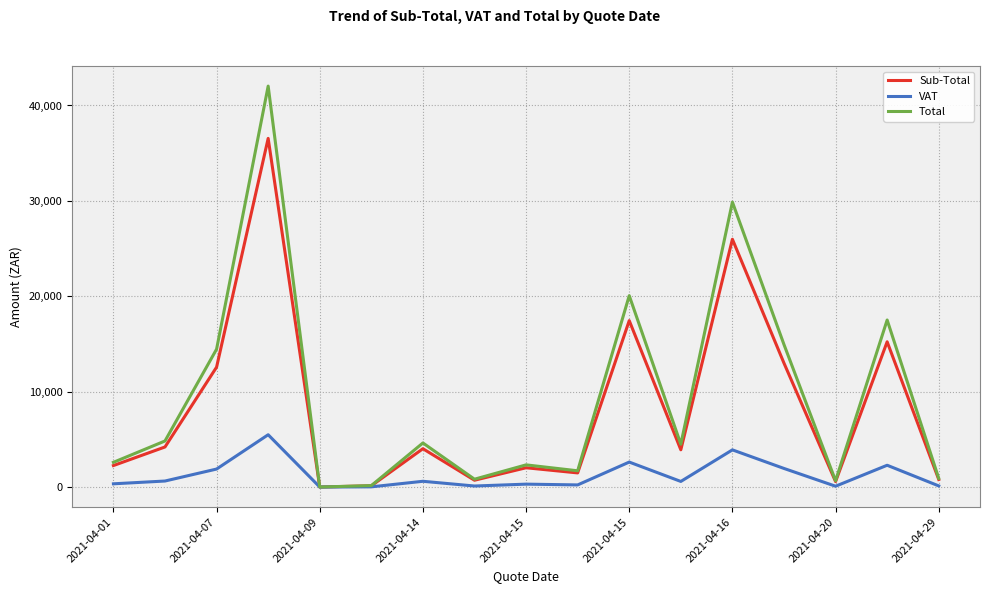

Which series has the widest spread of values?

Total